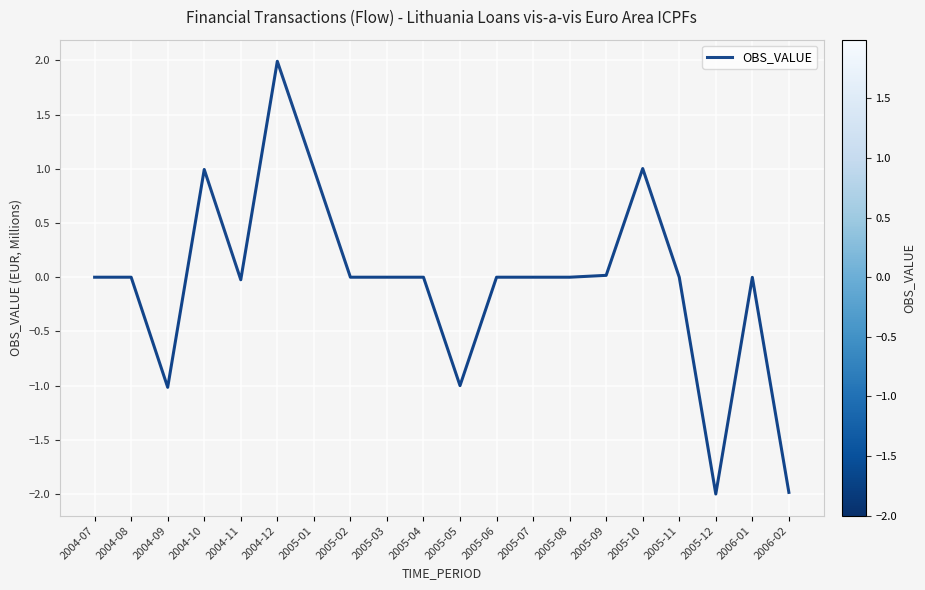

Which label corresponds to the largest value in the chart?

2004-12